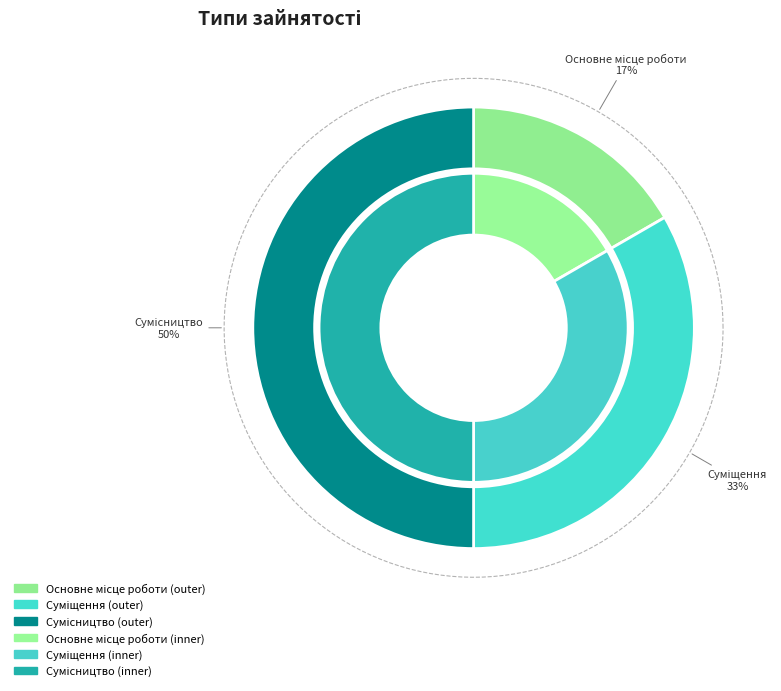

To the nearest percent, what percentage of the pie is Суміщення?

33%